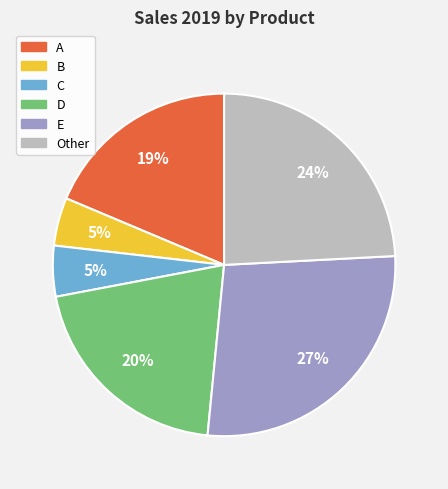

Does C represent more than half of the total?

No